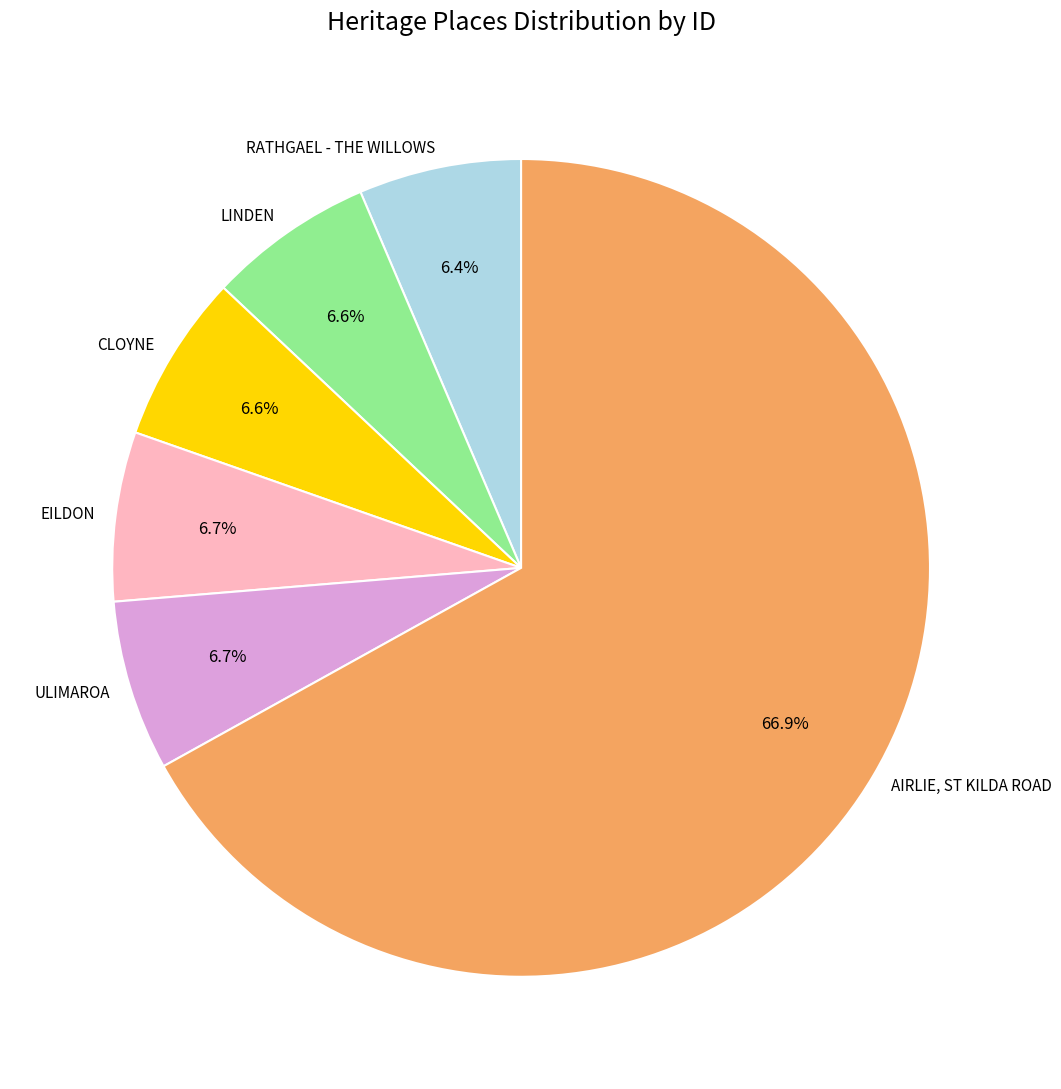

Does any single category account for the majority?

Yes